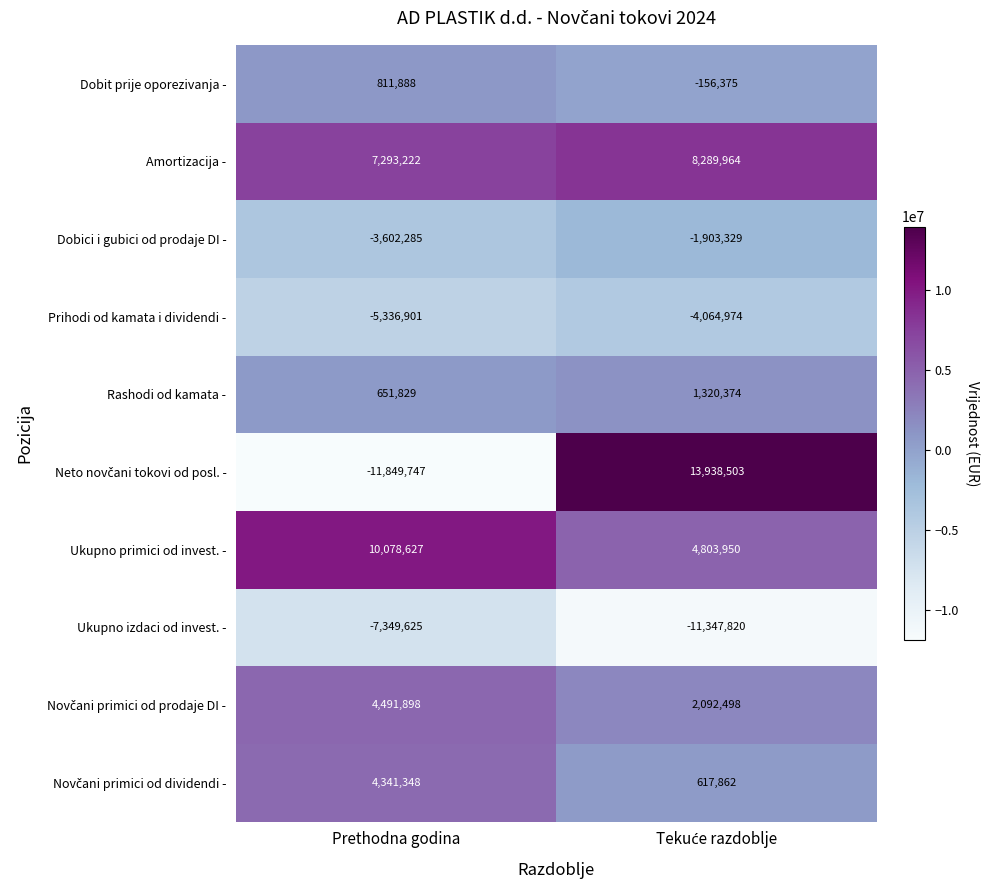

What is the maximum value shown in the chart?

13938503